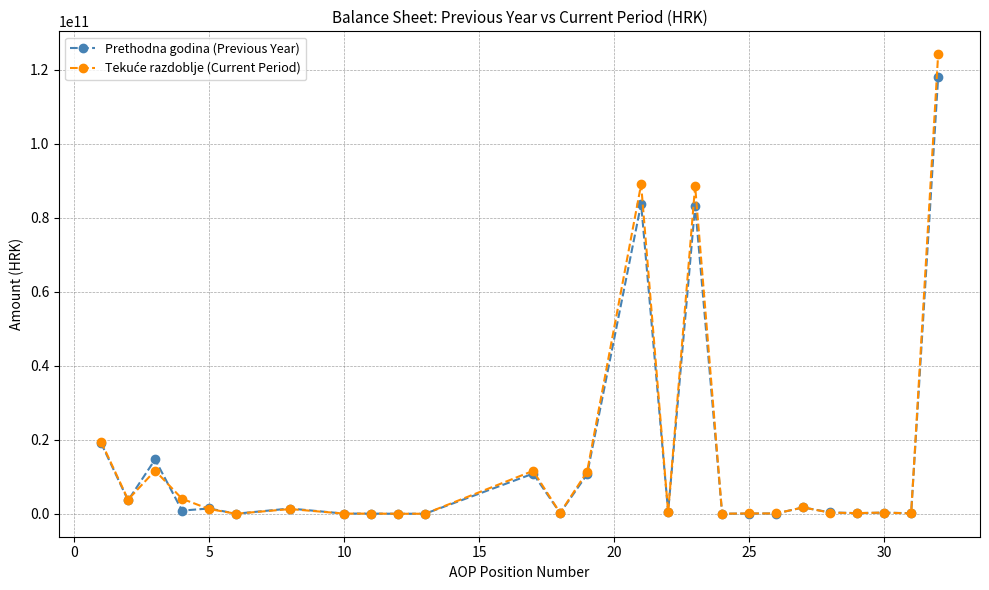

At how many categories does at least one series exceed 65466706799?

3